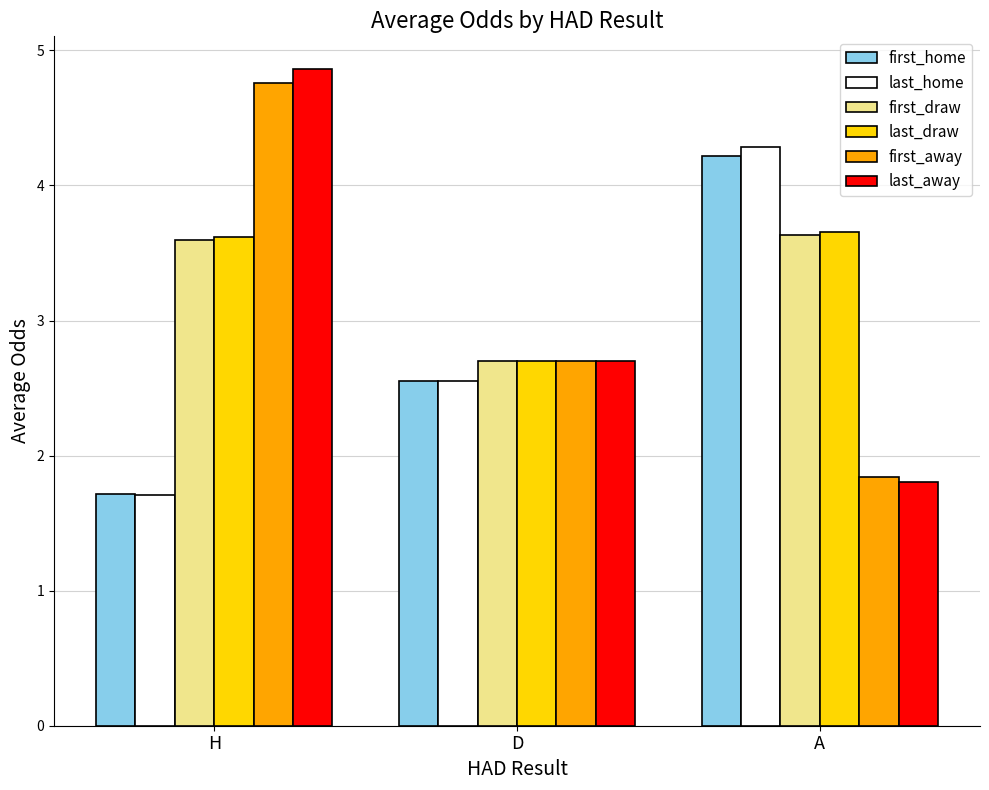

How many series are shown in this chart?

6